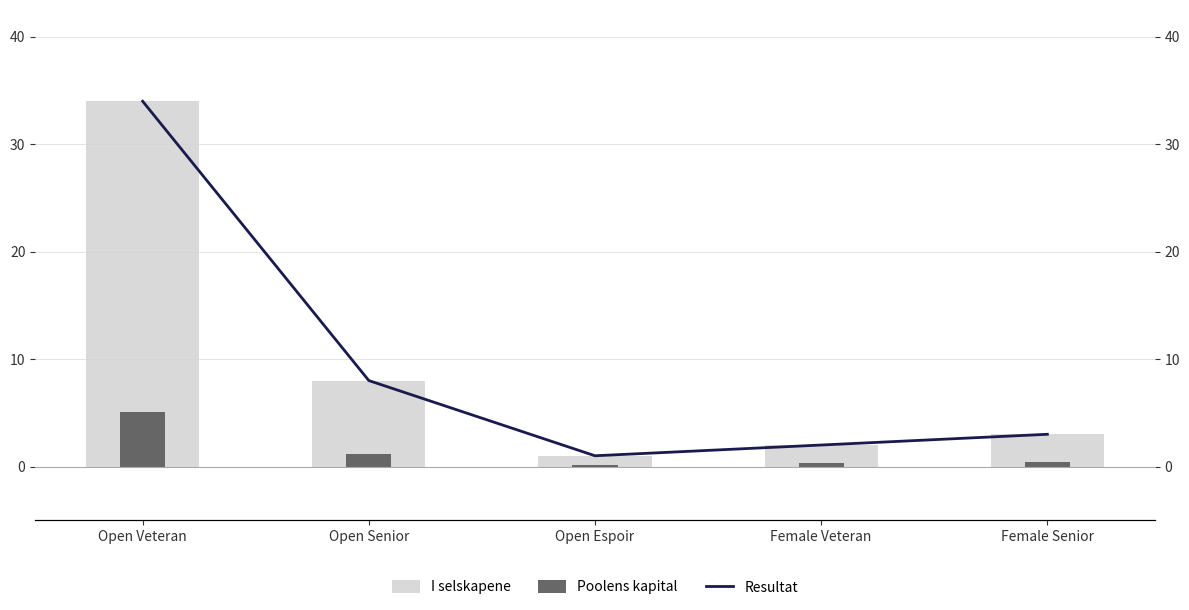

What are all the series names shown in the legend?

I selskapene, Poolens kapital, Resultat